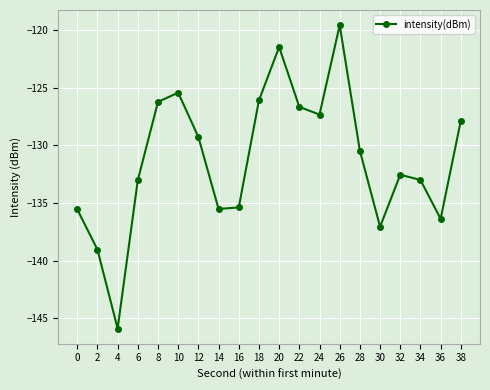

Where is the first local maximum?

10